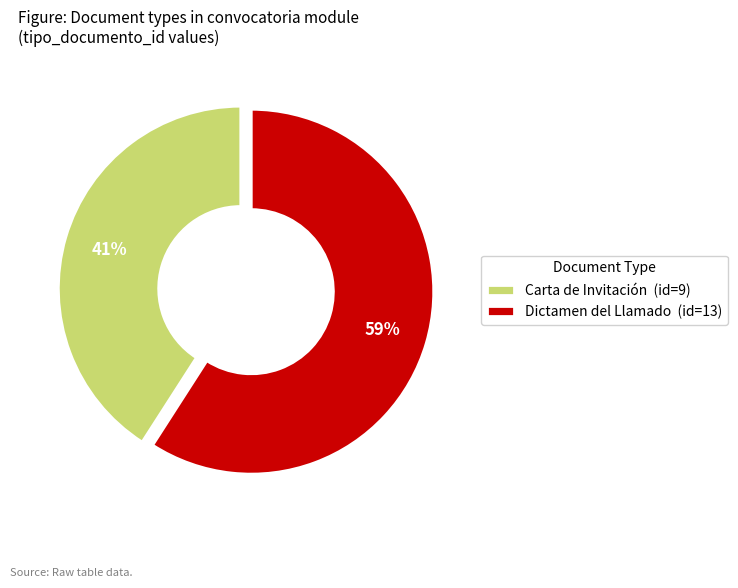

Approximately how many times larger is the value at Carta de Invitación compared to Dictamen del Llamado?

0.7